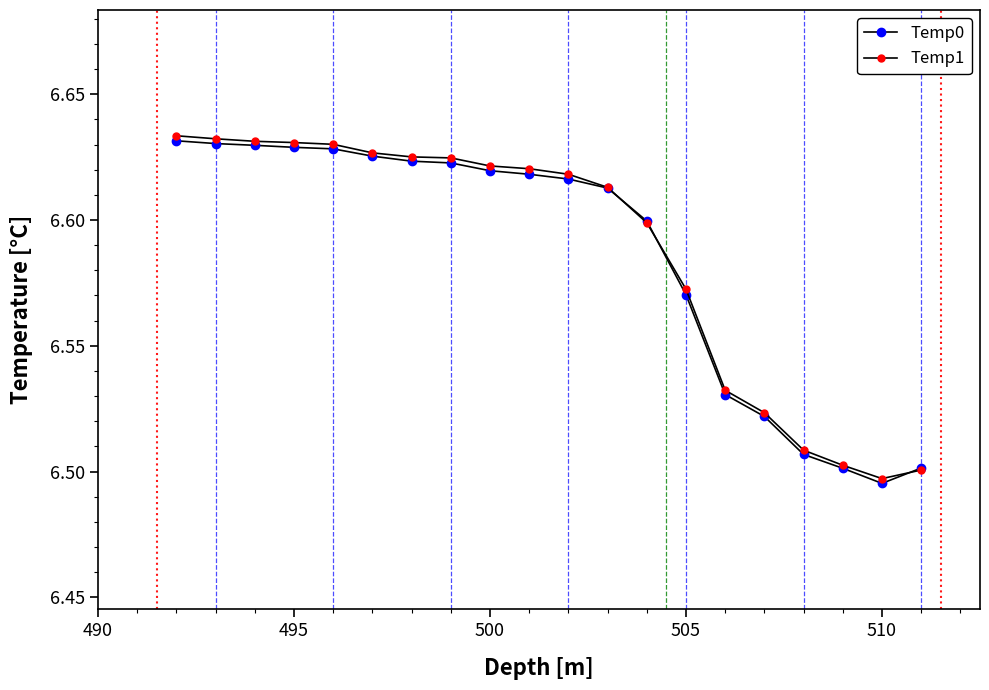

Which series has the largest total across all categories?

Temp1